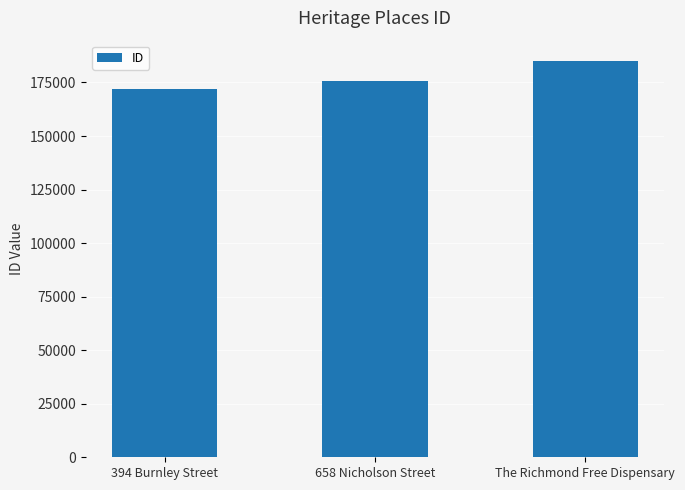

Reading right to left, extract all data points from this chart.

The Richmond Free Dispensary=185254	658 Nicholson Street=175796	394 Burnley Street=171908